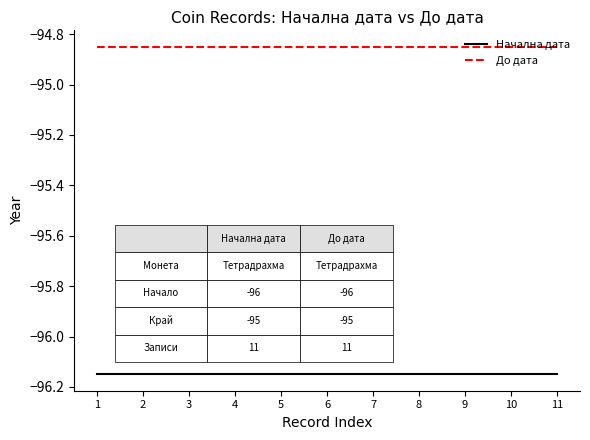

Is the value of До дата at 9 greater than the value of Начална дата at 7?

Yes